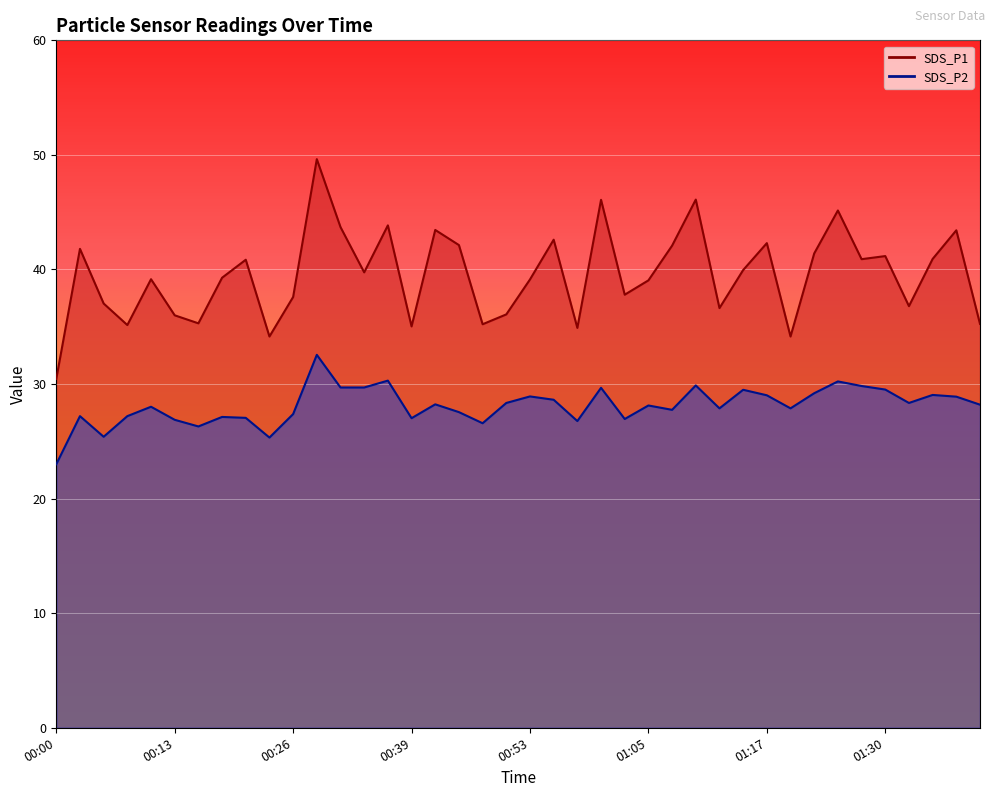

Rank the categories by SDS_P1 value from highest to lowest.

00:28, 01:10, 01:00, 01:25, 00:36, 00:31, 00:41, 01:37, 00:55, 01:17, 00:44, 01:08, 00:03, 01:22, 01:30, 01:35, 01:27, 00:21, 01:15, 00:34, 00:18, 00:10, 00:53, 01:05, 01:03, 00:26, 00:05, 01:32, 01:13, 00:50, 00:13, 00:15, 01:40, 00:47, 00:08, 00:39, 00:58, 00:23, 01:20, 00:00